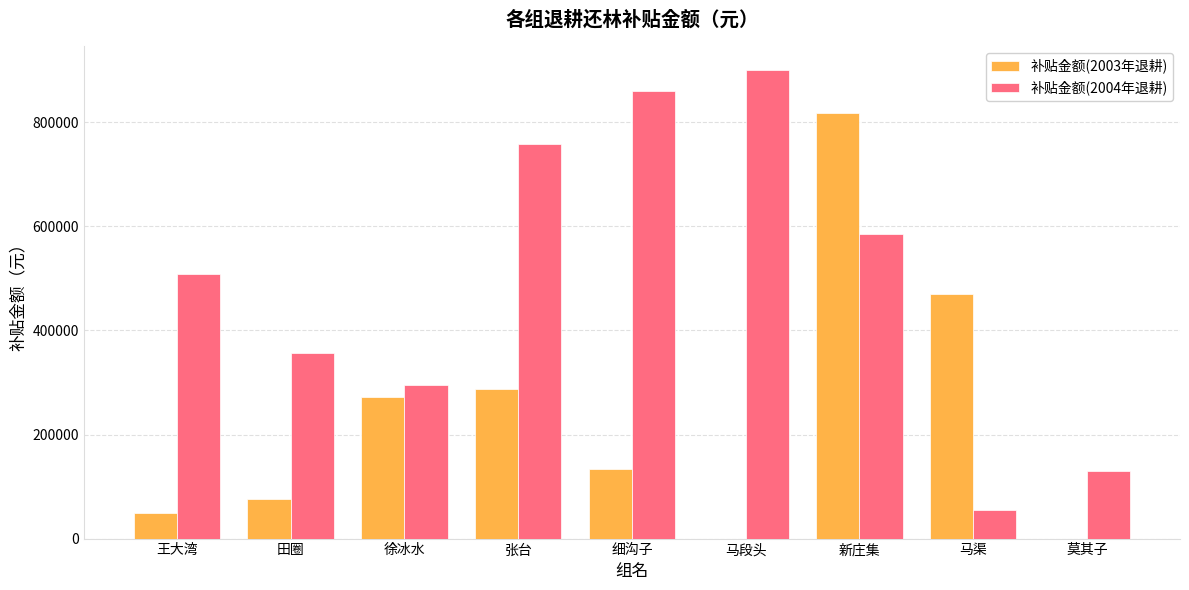

Are the bars grouped side by side (vs. stacked)?

Yes